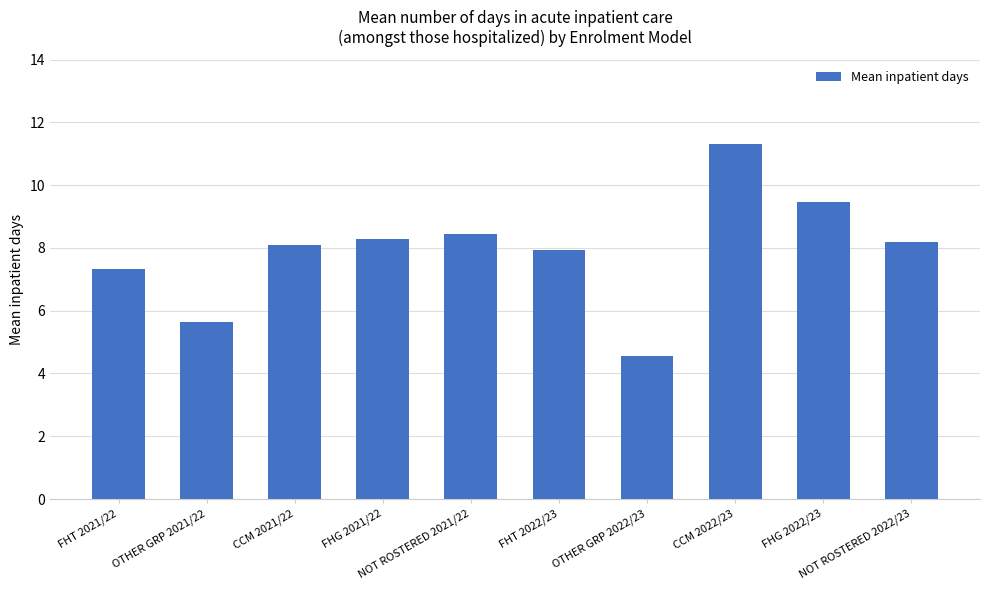

At which label is the value closest to 7?

FHT 2021/22